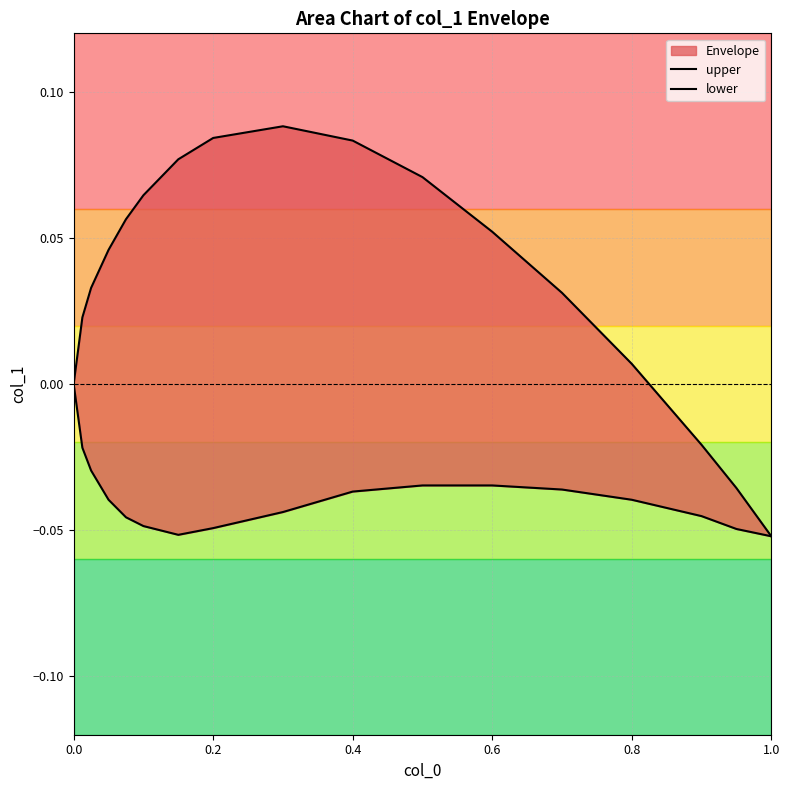

The lower series shows -0.1 at 0.6. True or false?

False